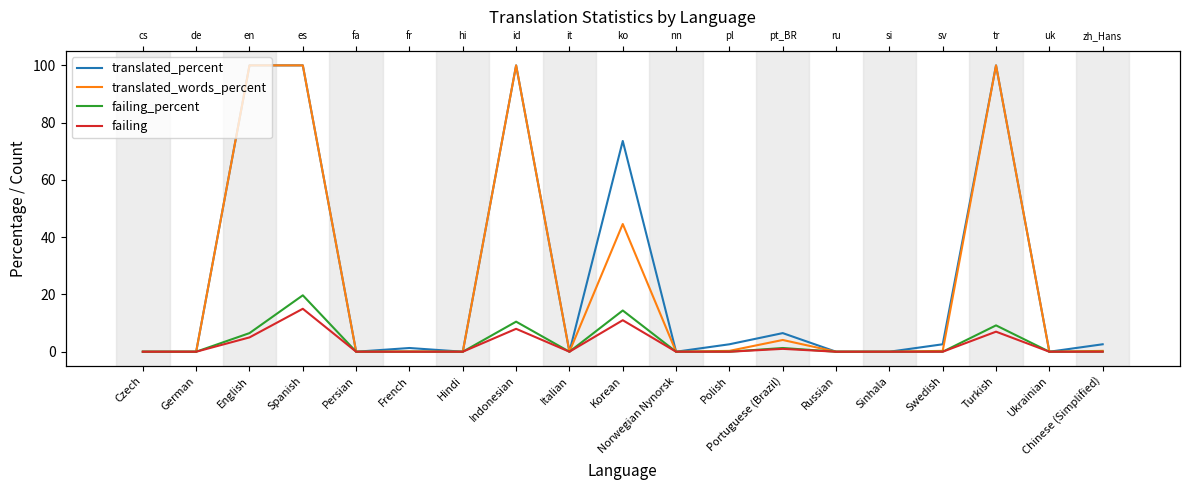

Is it true that translated_percent equals 1.2 at Polish?

False